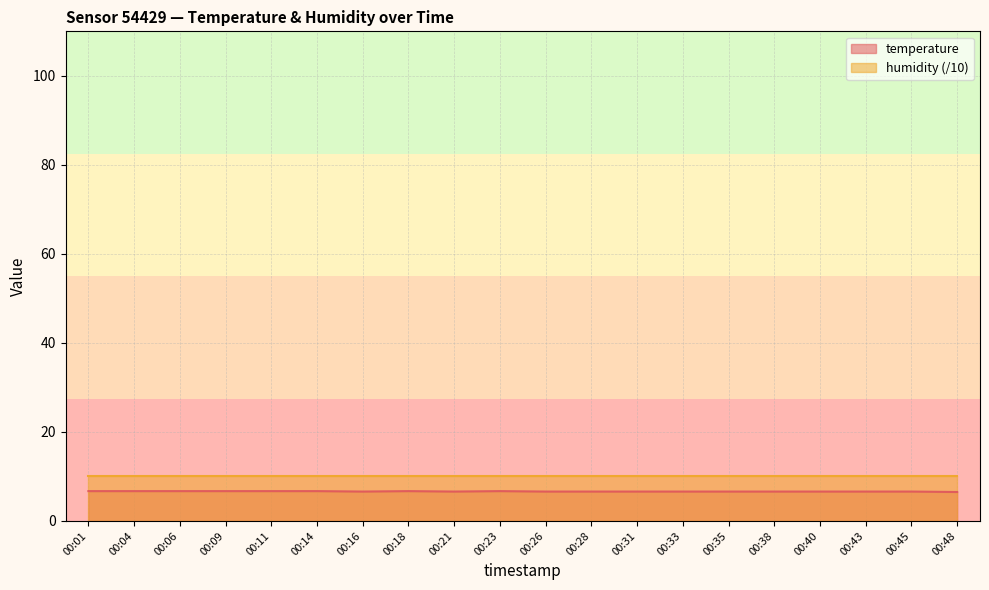

Which category has the lowest value across all series?

00:48